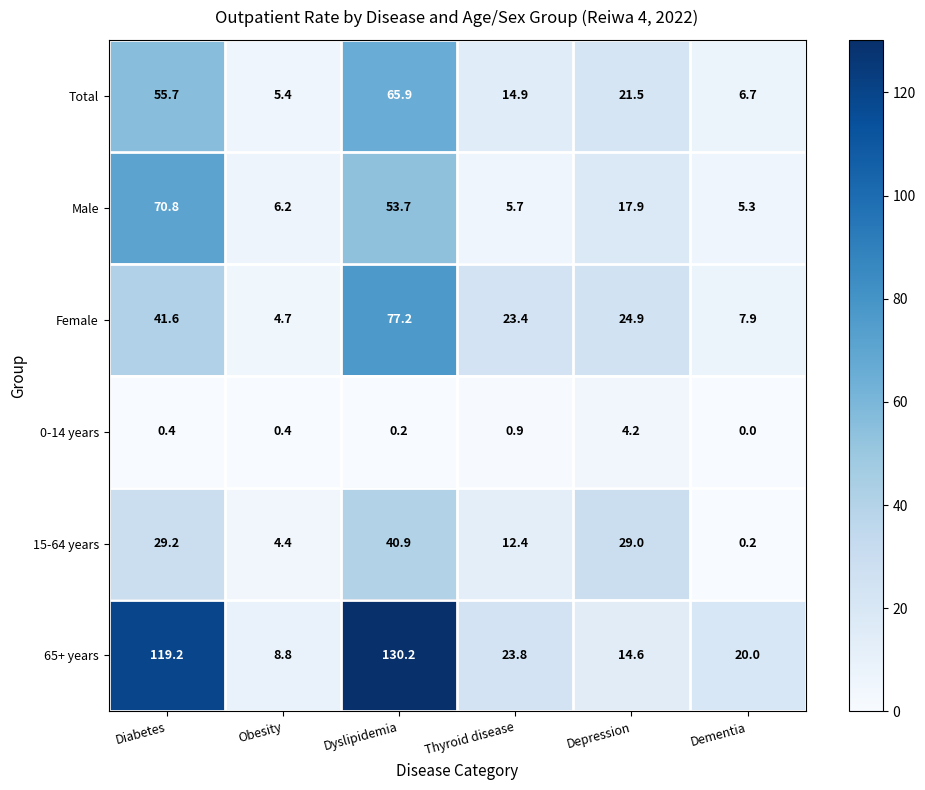

At Thyroid disease, list the series in order from largest to smallest.

65+ years, Female, Total, 15-64 years, Male, 0-14 years